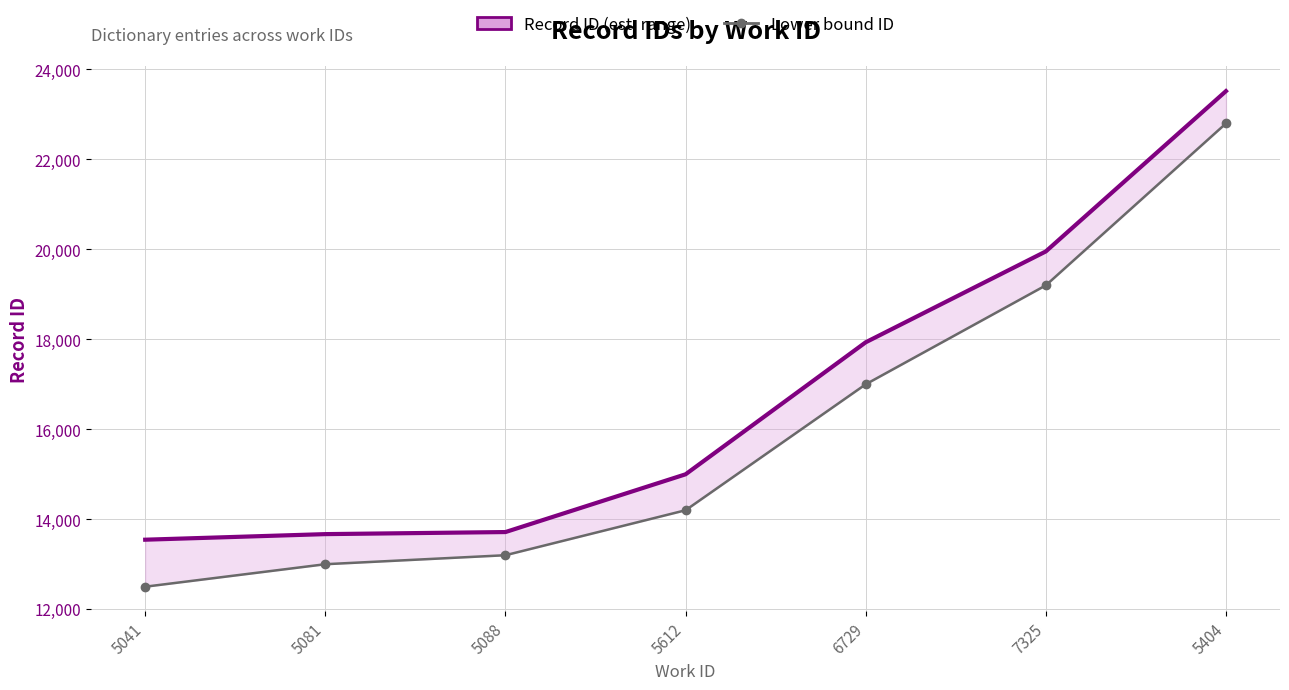

What is the difference between the second highest and minimum values in the Record ID (est. range) series?

6409